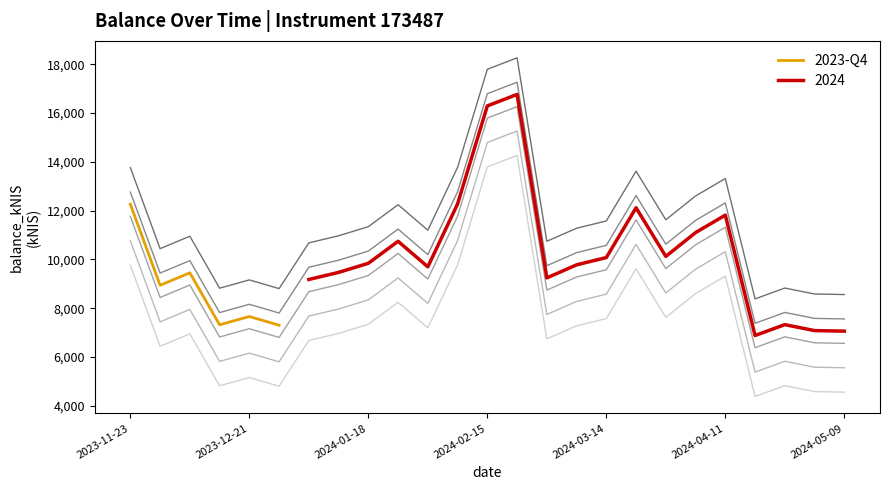

Reading left to right, what are all the values shown in this chart?

12264.1	8943.2	9453.2	7323.5	7663.0	7305.7